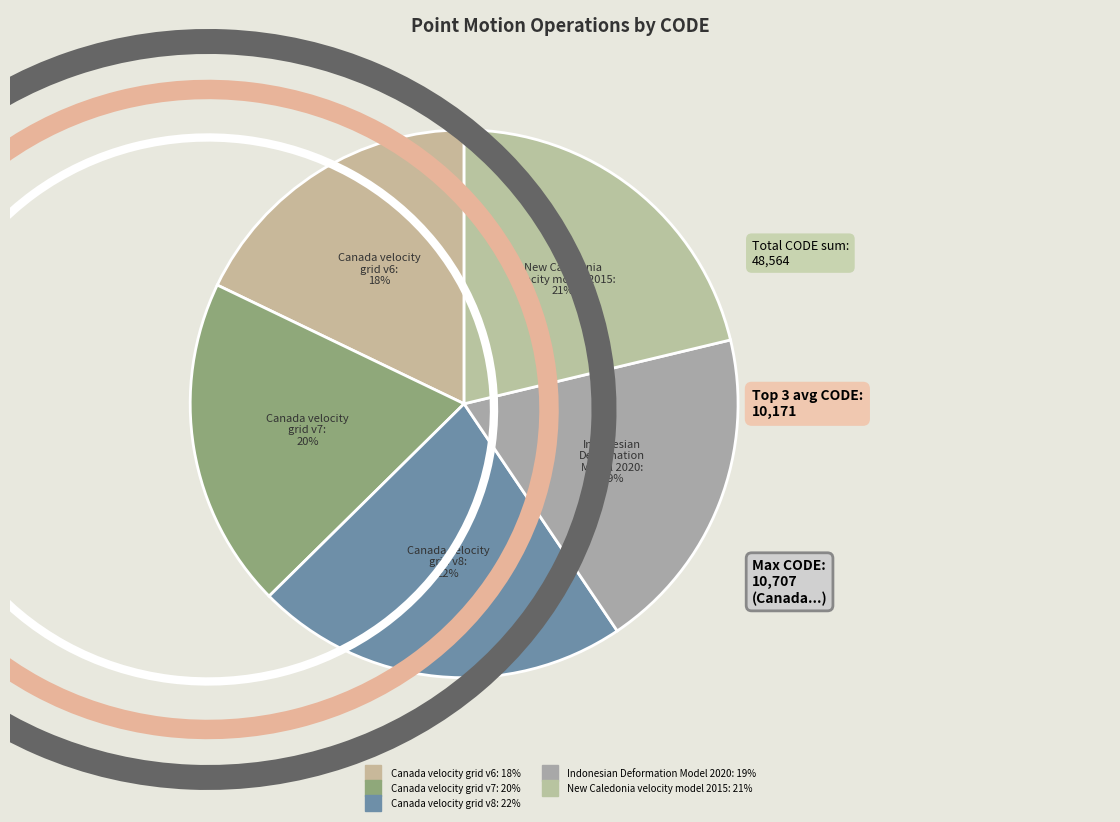

What is the largest slice in the pie chart?

Canada velocity grid v8